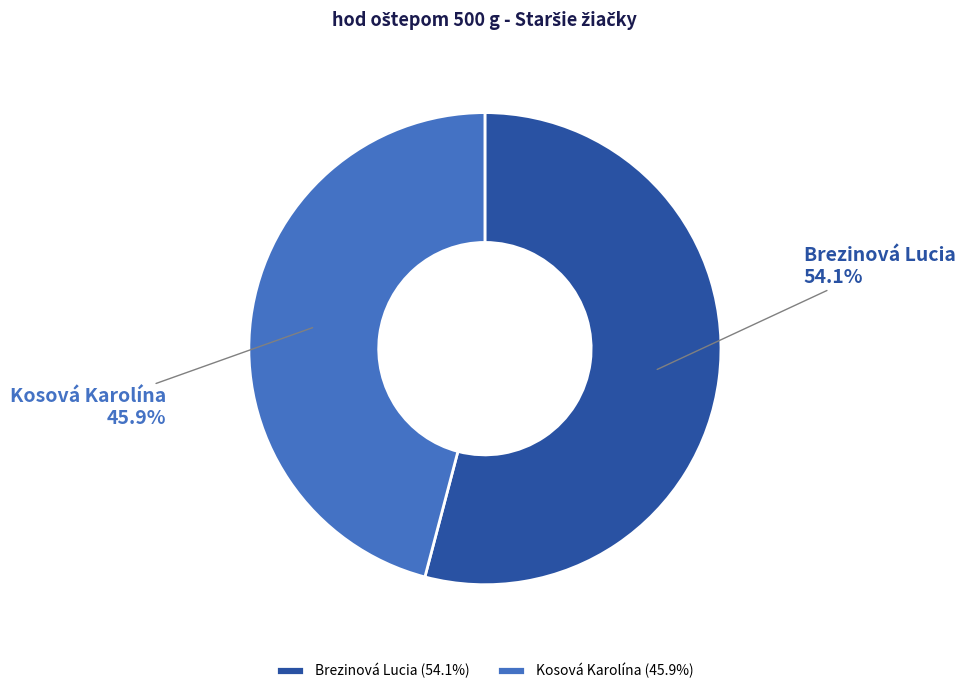

Combined, what portion of the pie is Brezinová Lucia and Kosová Karolína?

100.0%